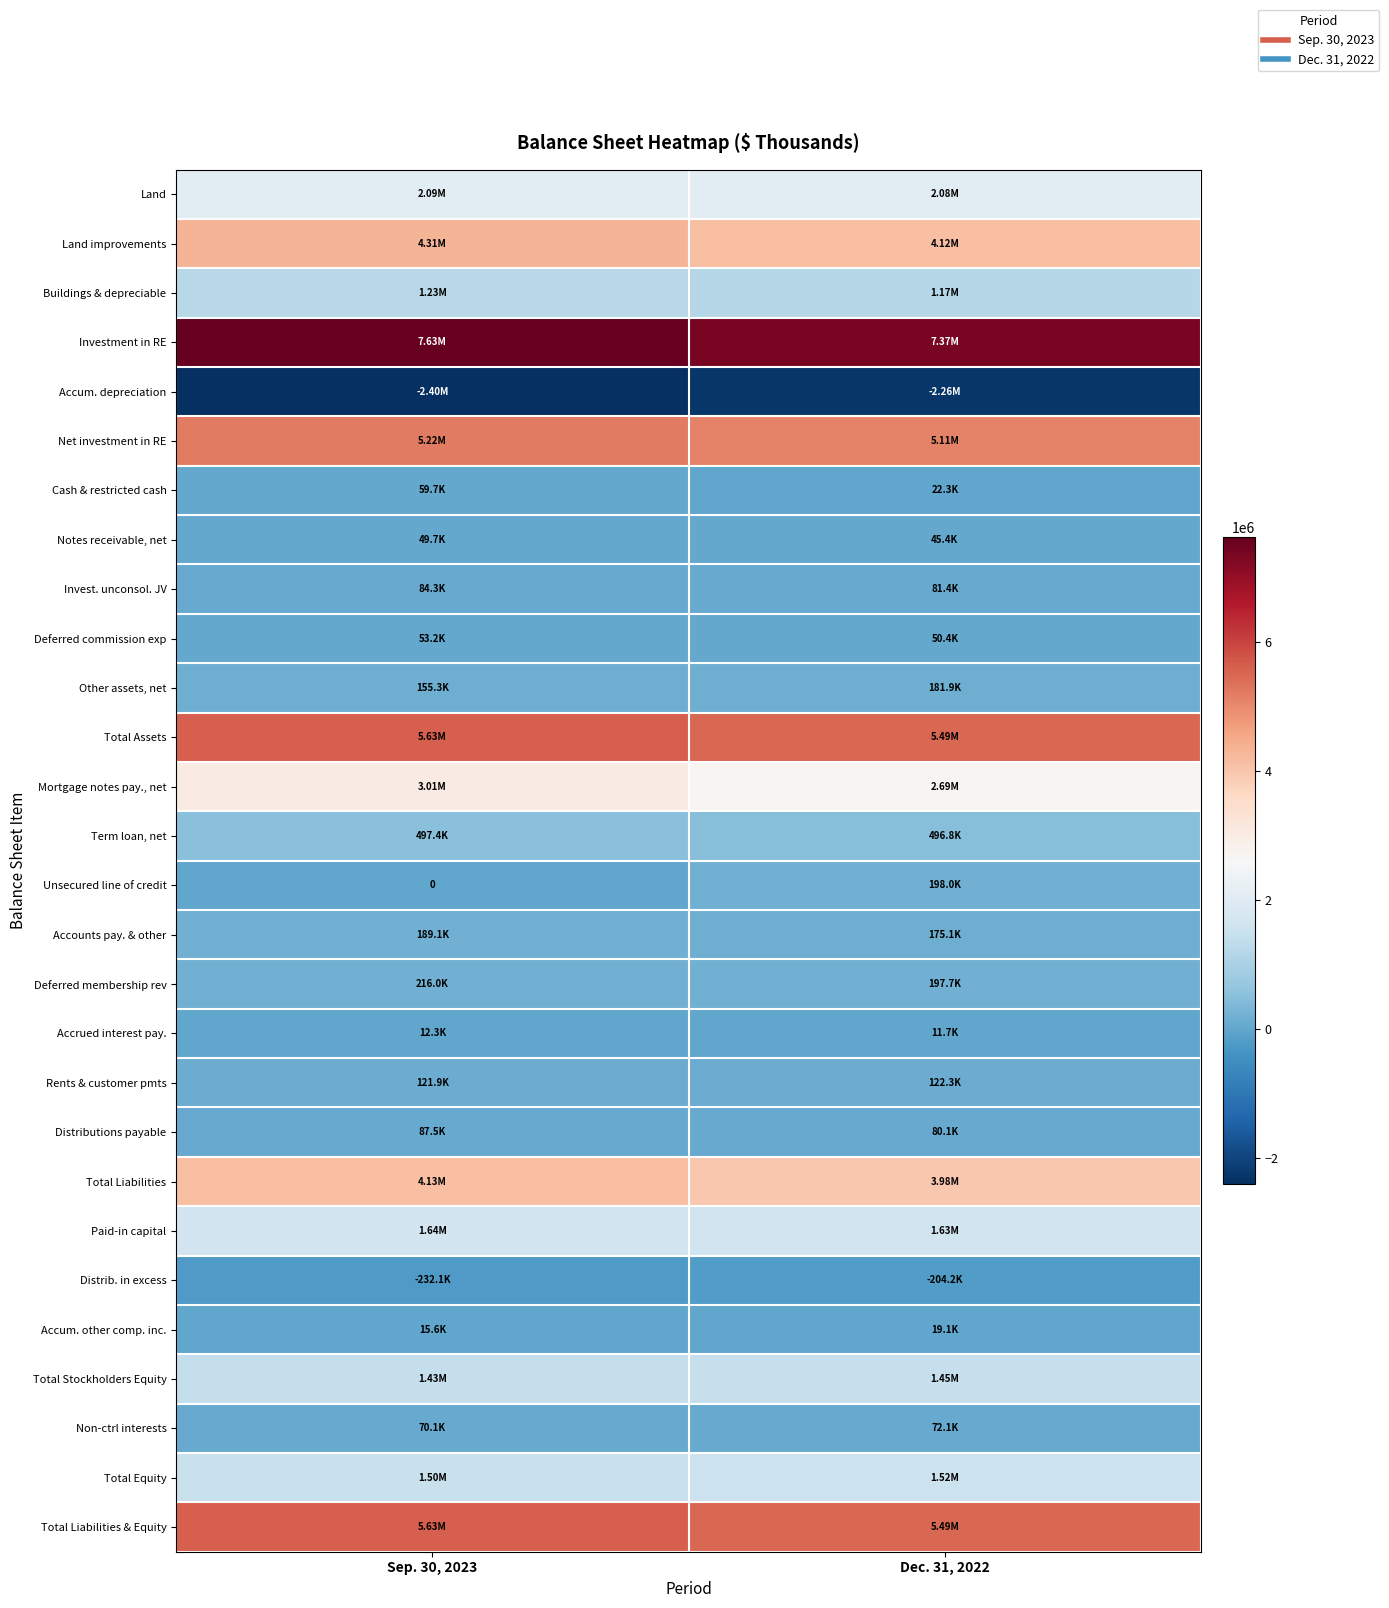

What is the difference between the Term loan, net values at Sep. 30, 2023 and Dec. 31, 2022?

605